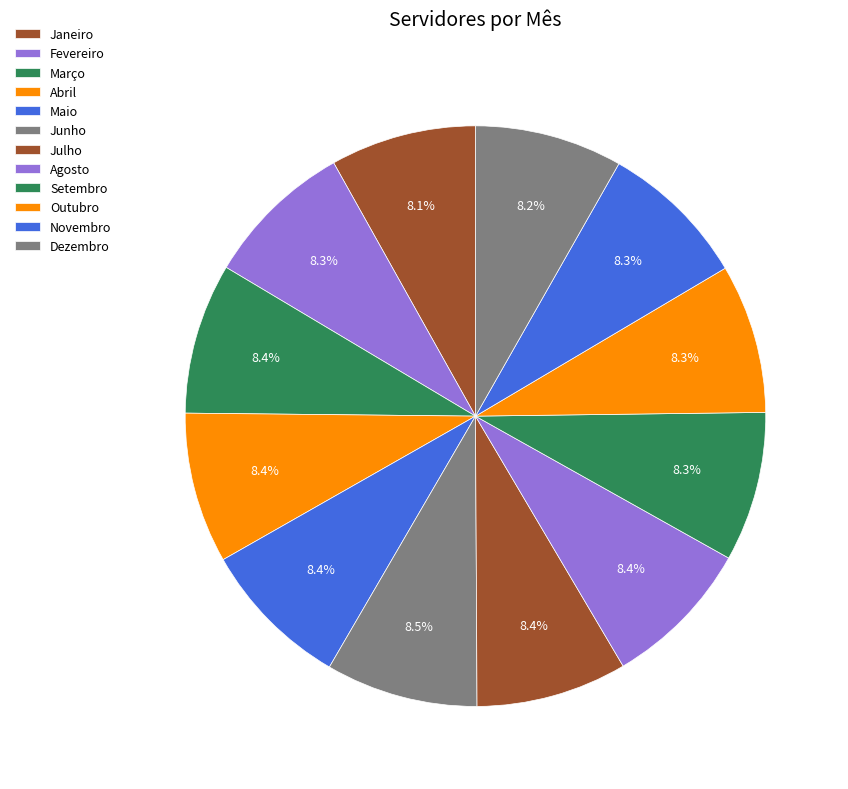

To the nearest percent, what is the average slice percentage?

8%